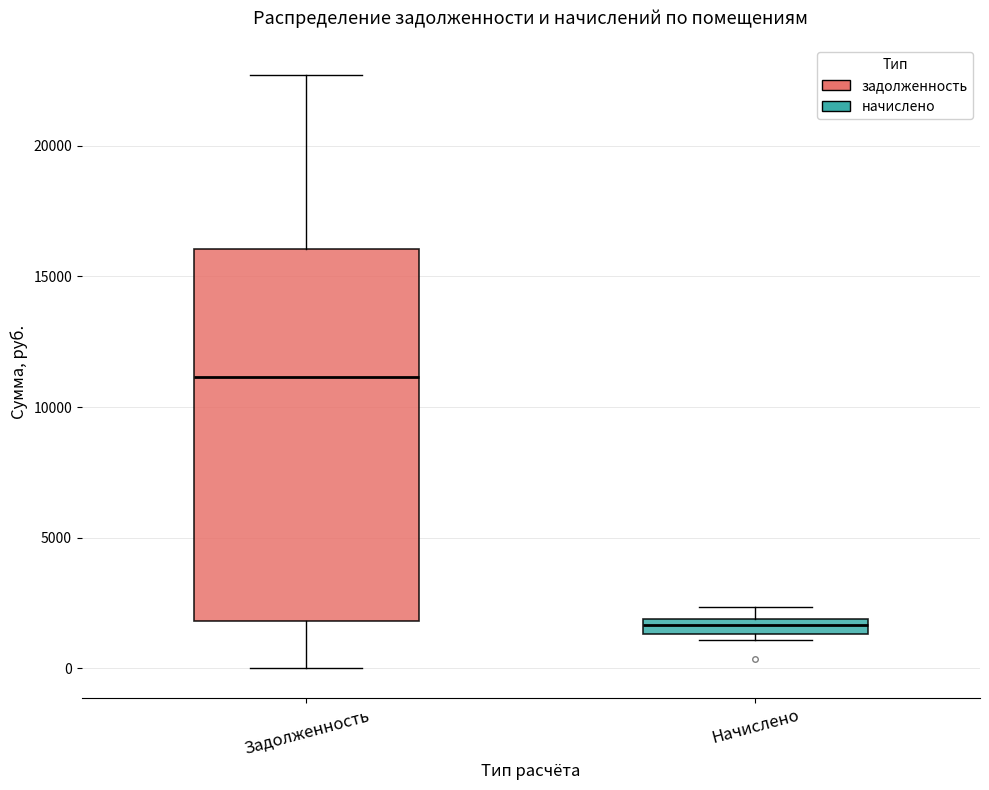

Comparing the boxes themselves (not the whiskers), which one is the tallest?

Задолженность